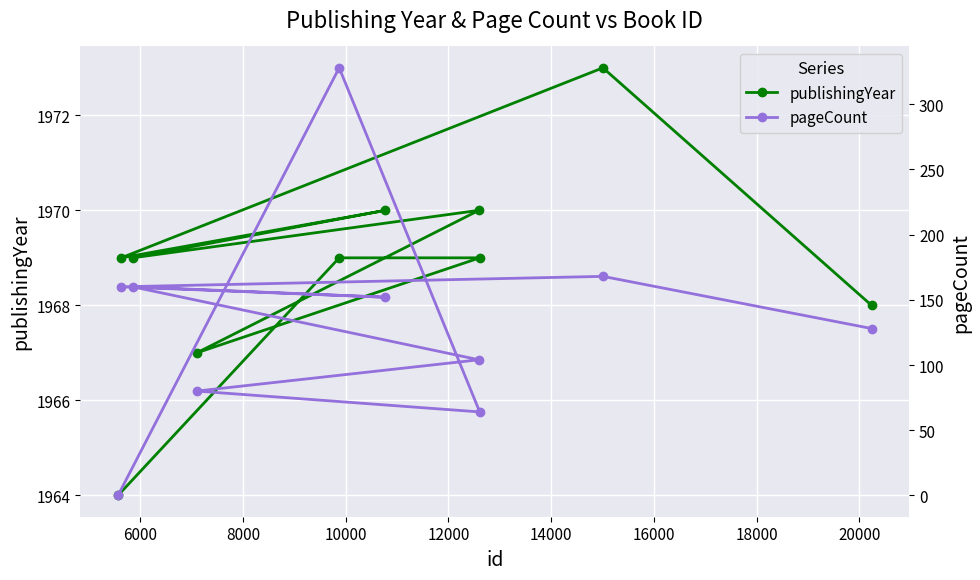

What is the maximum value for publishingYear?

1973